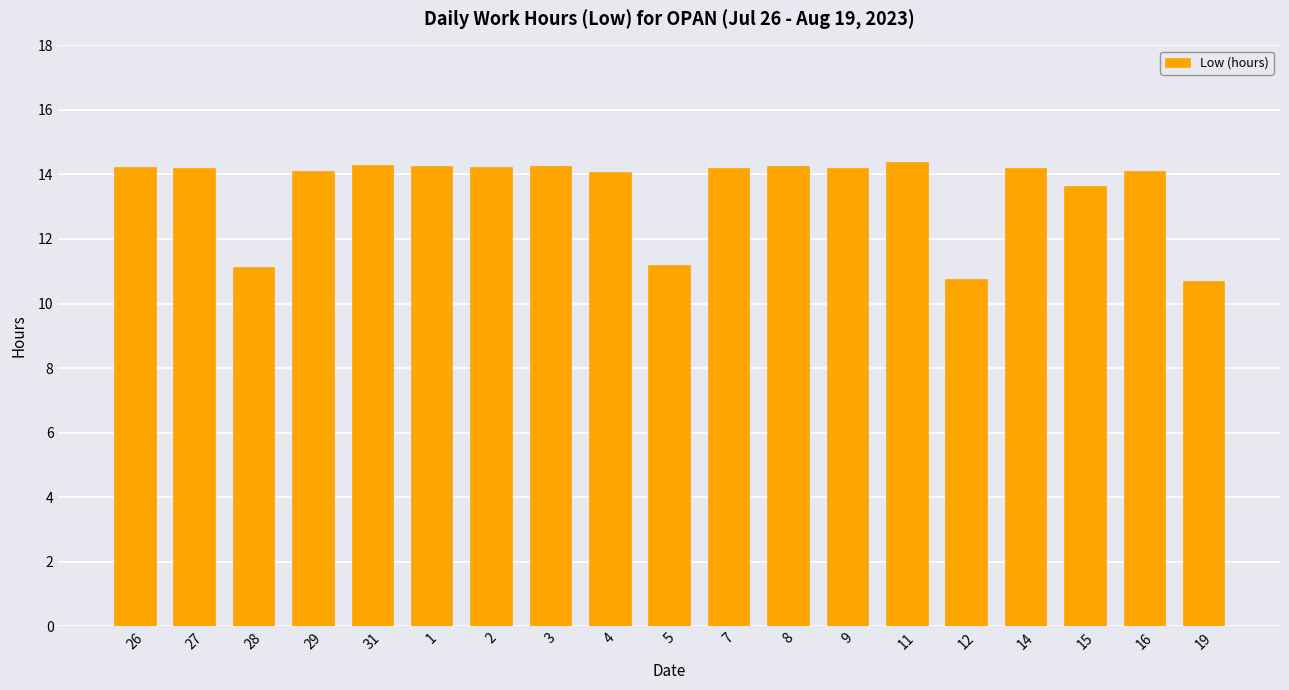

What is the value of the 15th bar from the left?

10.8